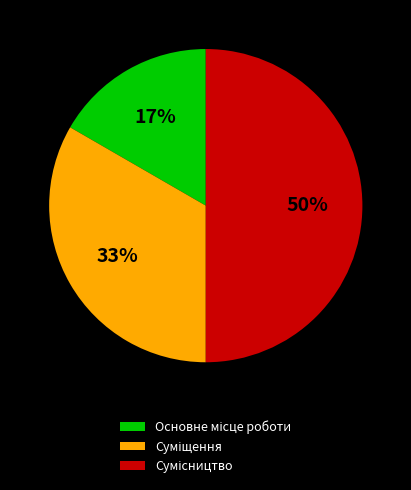

To the nearest percent, what is the average slice percentage?

33%